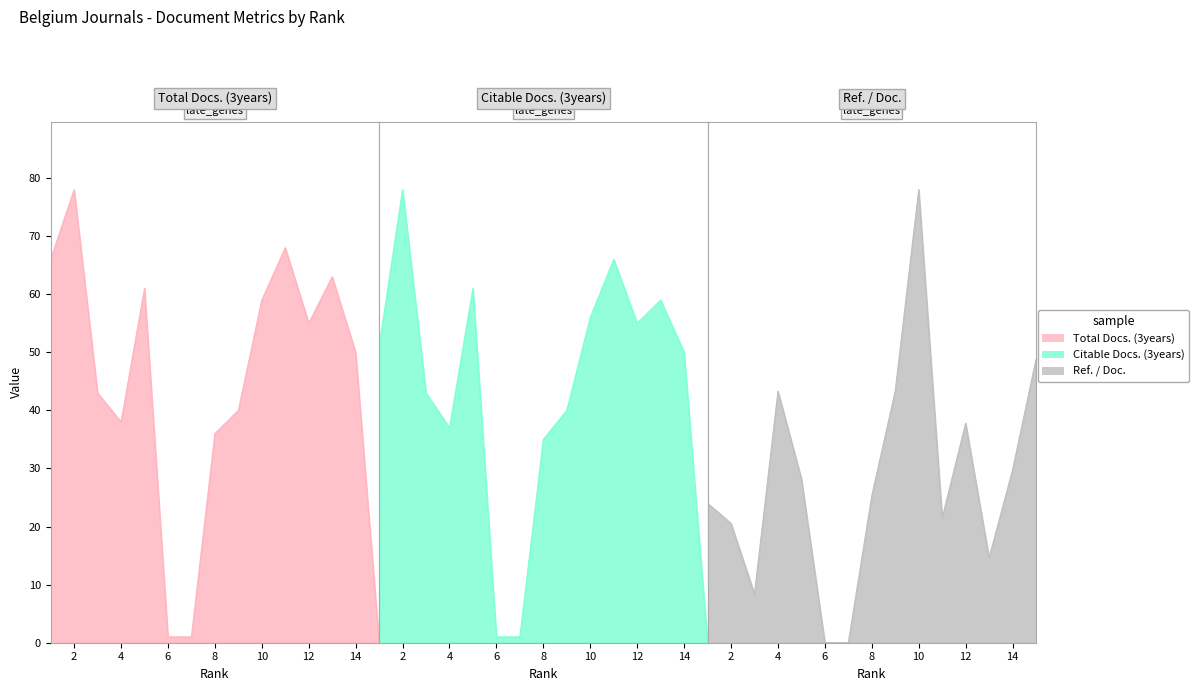

Count the number of data series in this chart.

3